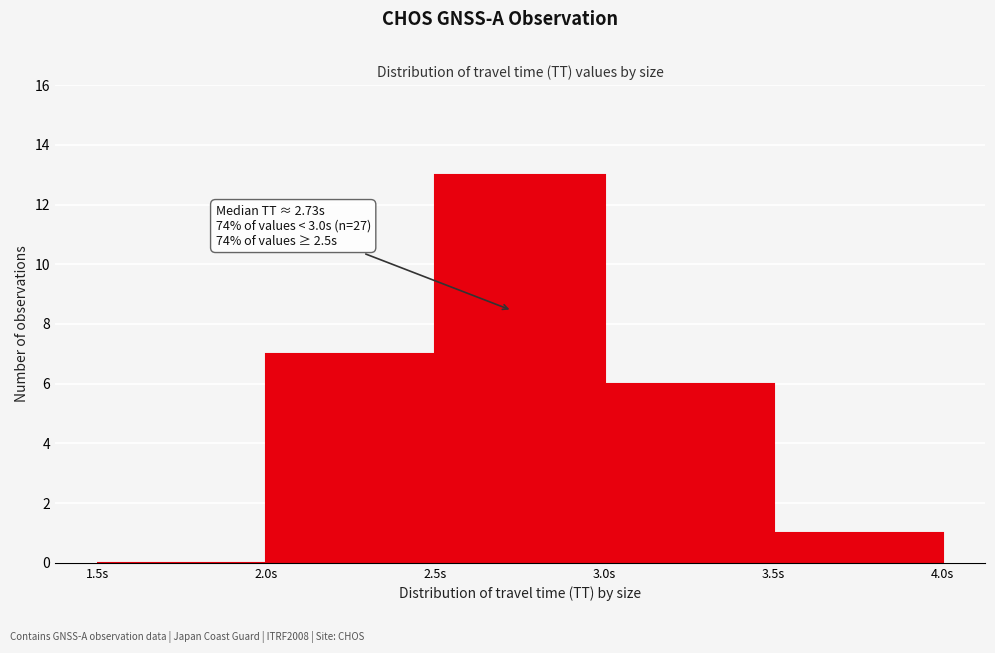

Which range on the x-axis has the tallest bar?

2.5 to 3.0